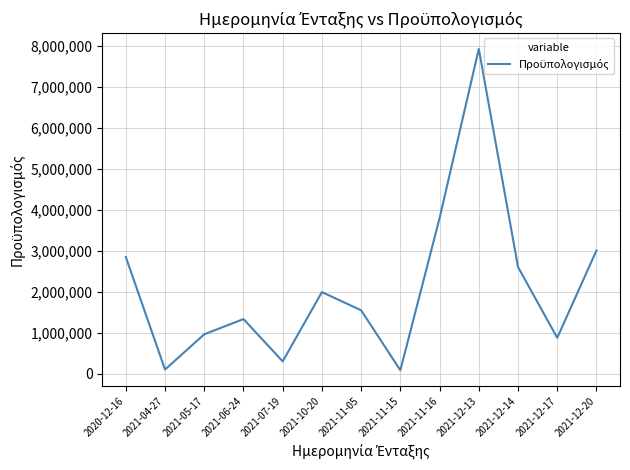

What is the difference between the values at 2021-05-17 and 2021-11-16?

2839000.0